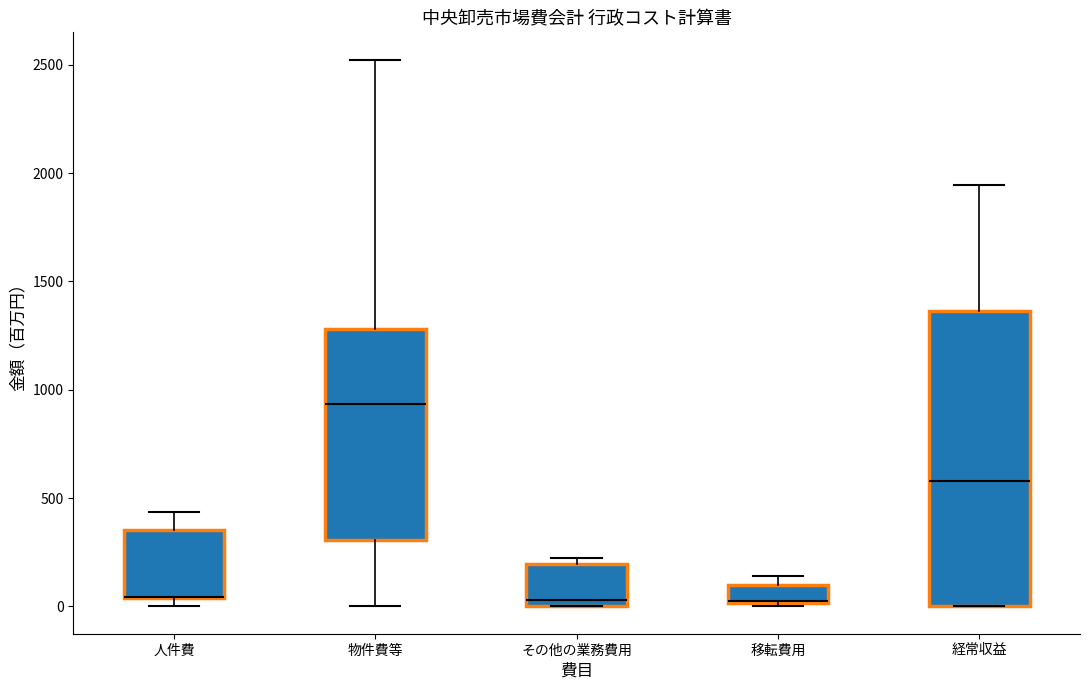

Reading left to right, transcribe this box plot: for each box, give where its median line is, the range the box spans, and where its two whiskers end, as read against the y-axis. The values are not printed on the chart, so give them approximately, as read against the axis.

人件費: median 50 (drawn on the box's lower edge), box 50 to 350, whiskers 0 to 450
物件費等: median 950, box 300 to 1300, whiskers 0 to 2500
その他の業務費用: median 50, box 0 to 200, whiskers 0 to 200 (just above the box's upper edge)
移転費用: median 50 (drawn on the box's lower edge), box 0 to 100, whiskers 0 (just below the box's lower edge) to 150
経常収益: median 600, box 0 to 1350, whiskers 0 to 1950